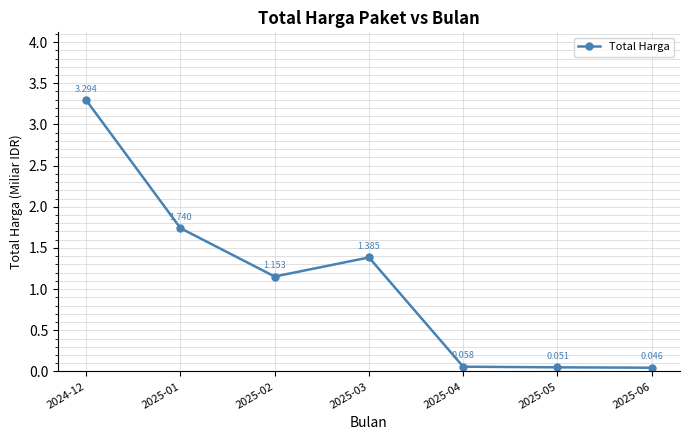

Where is the data nearest to the value 1?

2025-02